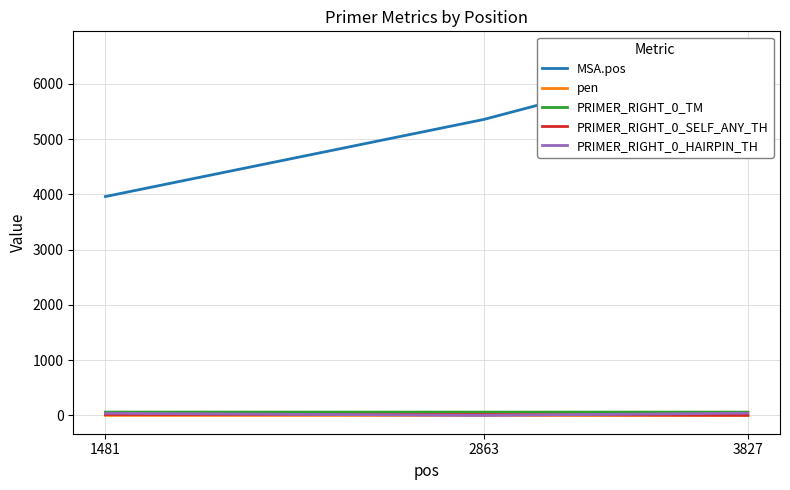

Which category has the highest value across all series?

3827